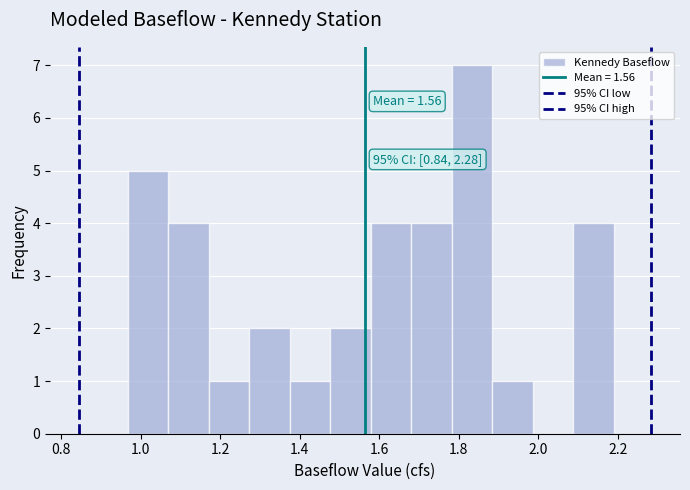

Over which range of the x-axis is the bar tallest?

1.78 to 1.88